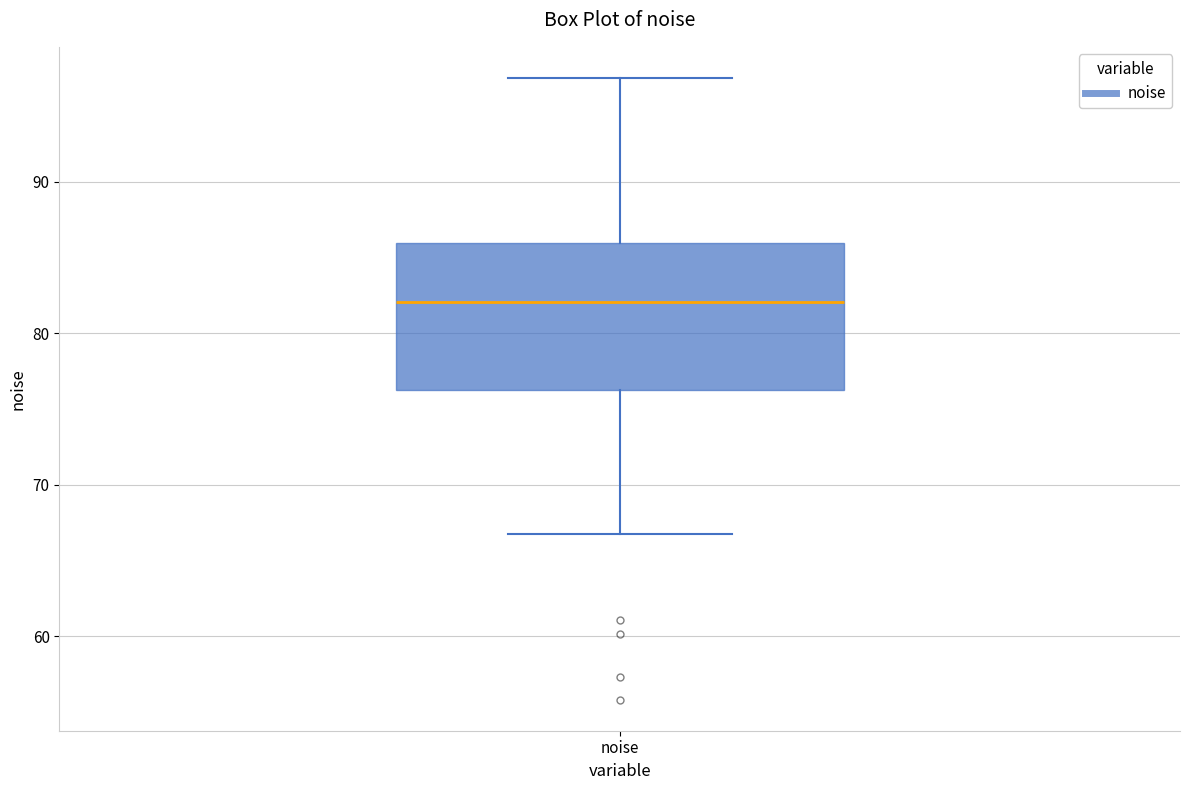

Transcribe this box plot: give where the median line is, the range the box spans, and where the two whiskers end, as read against the y-axis. The values are not printed on the chart, so give them approximately, as read against the axis.

median 82, box 76 to 86, whiskers 67 to 97